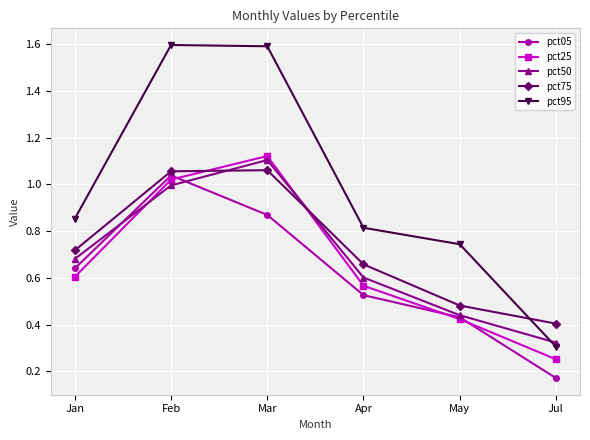

At which label is pct50 closest to 0?

Jul